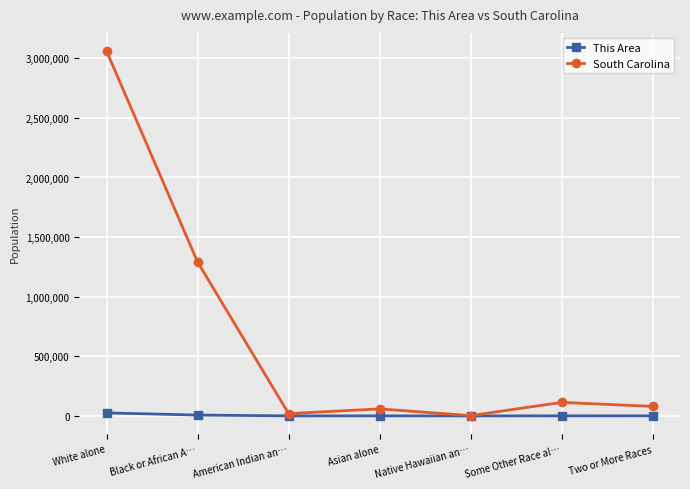

At how many categories does at least one series exceed 932939?

2